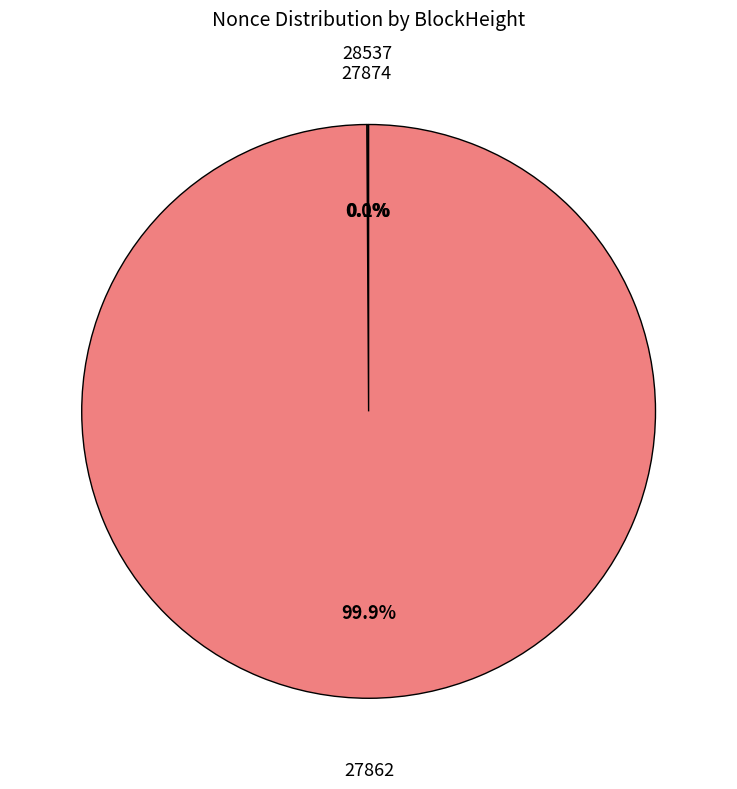

To the nearest percent, what portion does 27862 represent?

100%